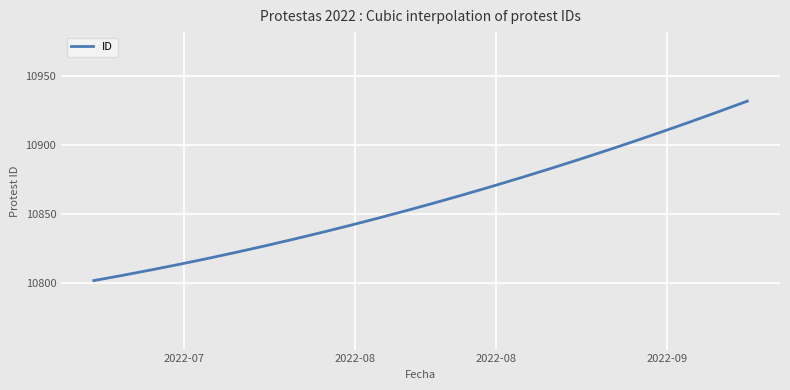

What is the greatest value displayed?

10932.0